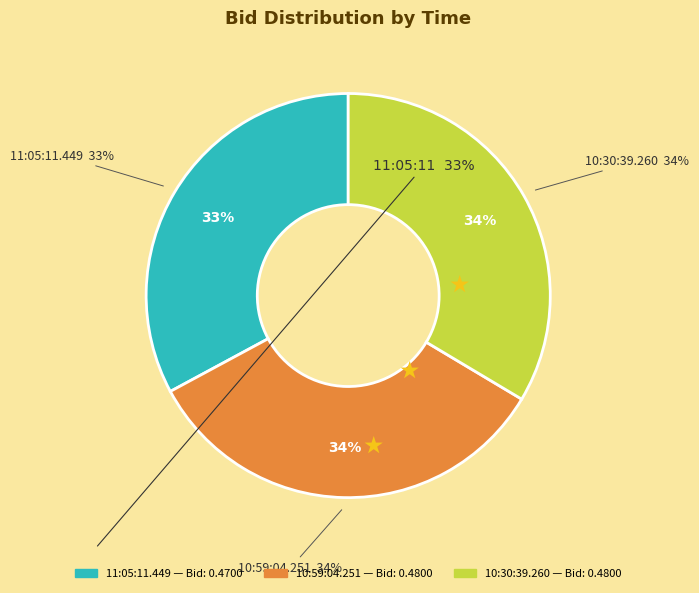

Rank the categories by value from lowest to highest.

11:05:11.449, 10:59:04.251, 10:30:39.260